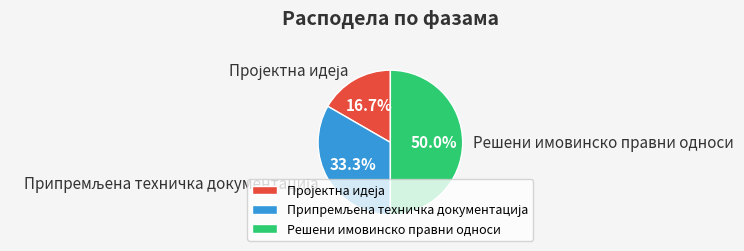

How many segments does this pie chart have?

3